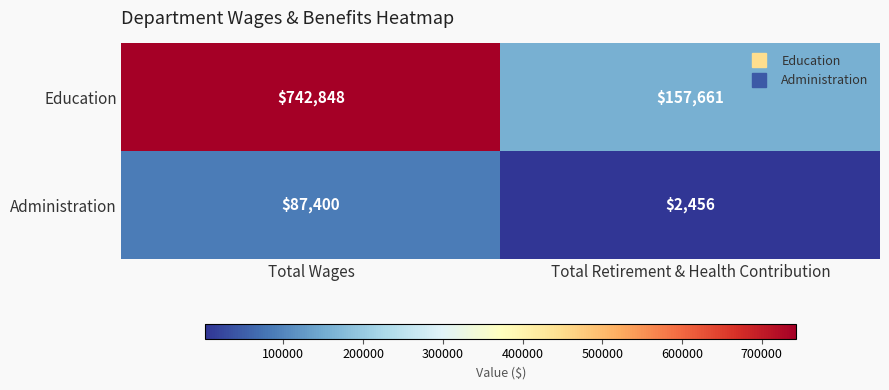

What is the difference between the highest and lowest values at Total Wages?

655448